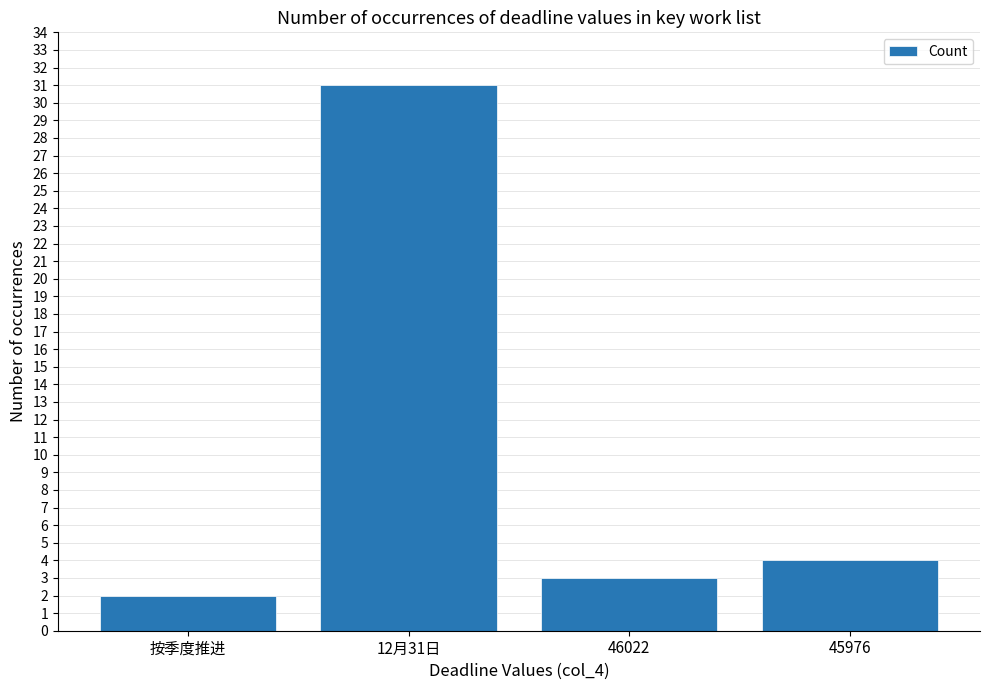

True or false: the data shows 4 at 45976.

True